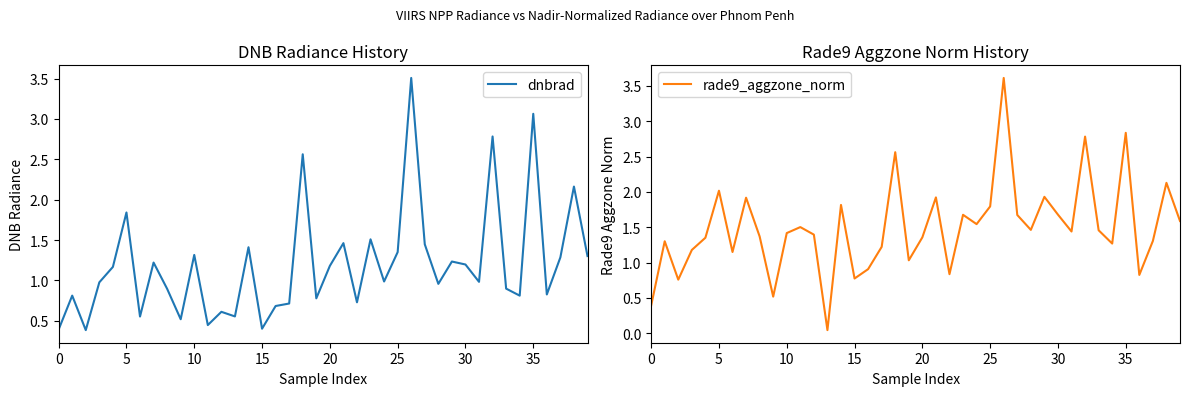

Between 0 and 5, which series saw the biggest shift?

rade9_aggzone_norm